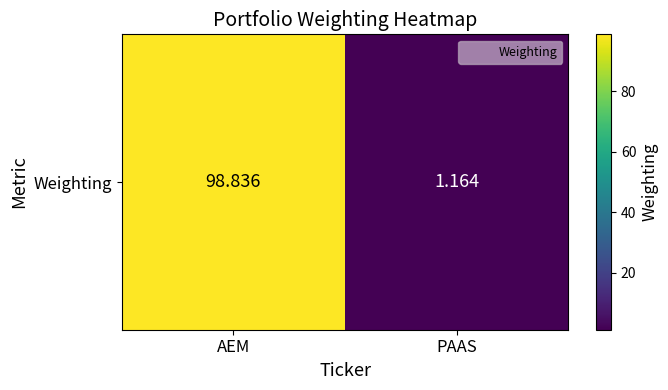

Between AEM and PAAS, which is larger?

AEM